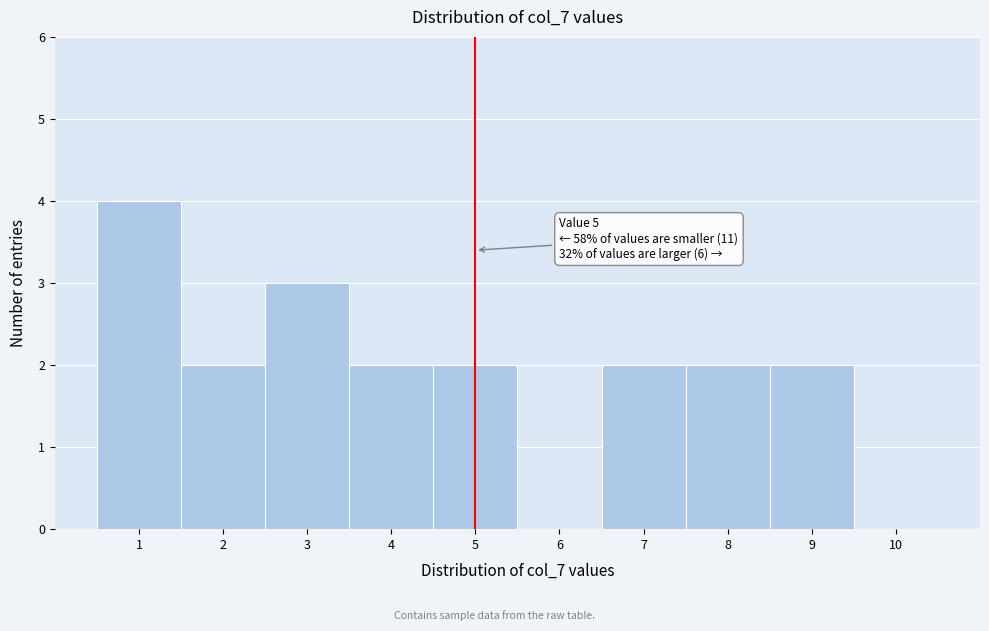

Reading left to right, transcribe all the data shown in this chart.

1=4	2=2	3=3	4=2	5=2	6=0	7=2	8=2	9=2	10=0